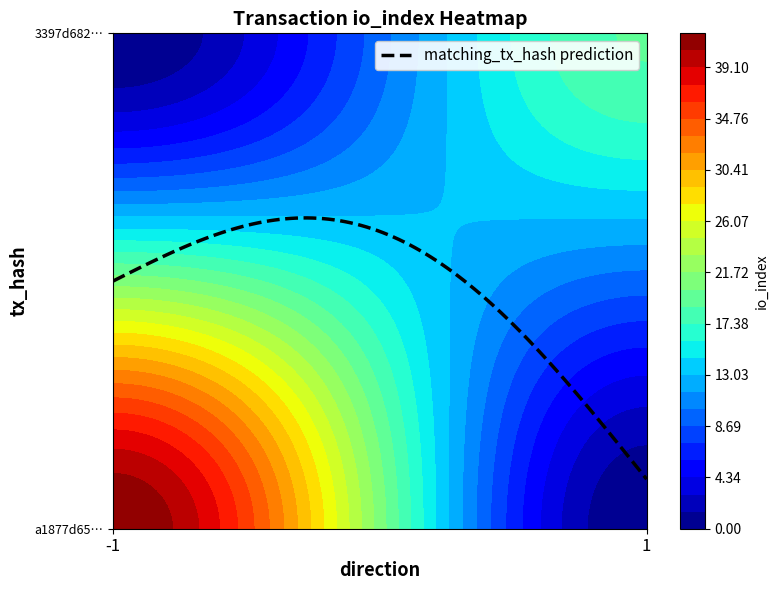

How many a1877d650ad446eeecd7ecde925f36523e119bd values are between -1 and 42?

2